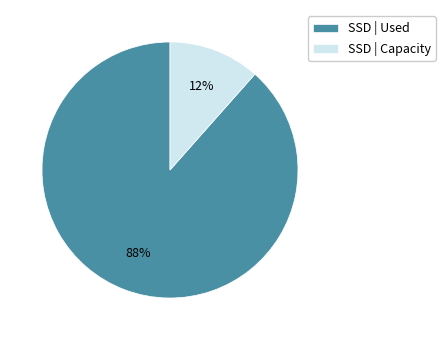

Which has a higher value, SSD | Capacity or SSD | Used?

SSD | Used